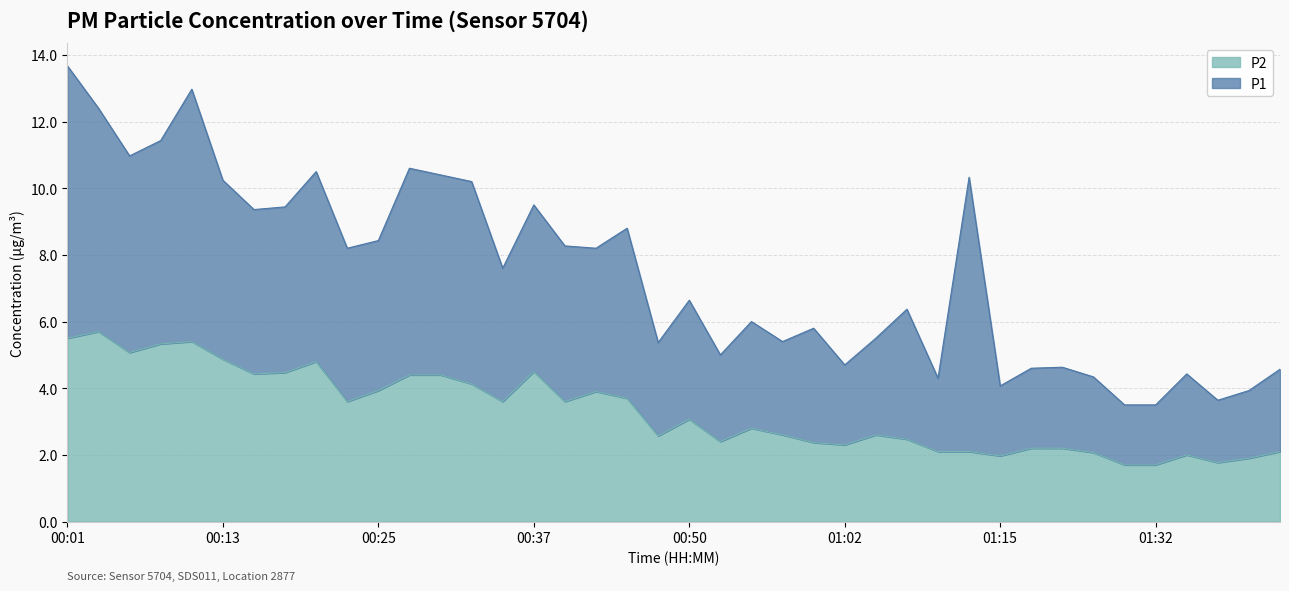

Reading left to right, extract all data points from this chart.

5.5	5.7	5.1	5.3	5.4	4.9	4.4	4.5	4.8	3.6	3.9	4.4	4.4	4.1	3.6	4.5	3.6	3.9	3.7	2.6	3.1	2.4	2.8	2.6	2.4	2.3	2.6	2.5	2.1	2.1	2.0	2.2	2.2	2.1	1.7	1.7	2.0	1.8	1.9	2.1